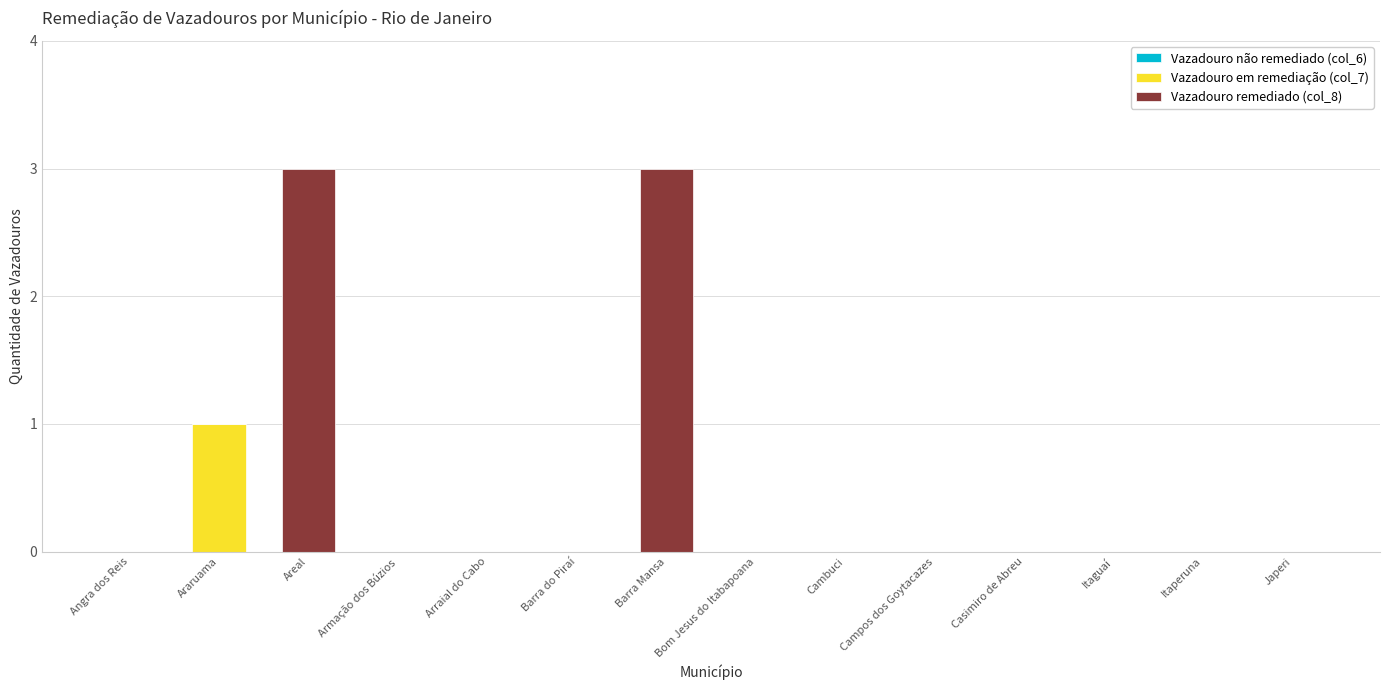

Is it true that Vazadouro em remediação (col_7) equals 0 at Barra Mansa?

True